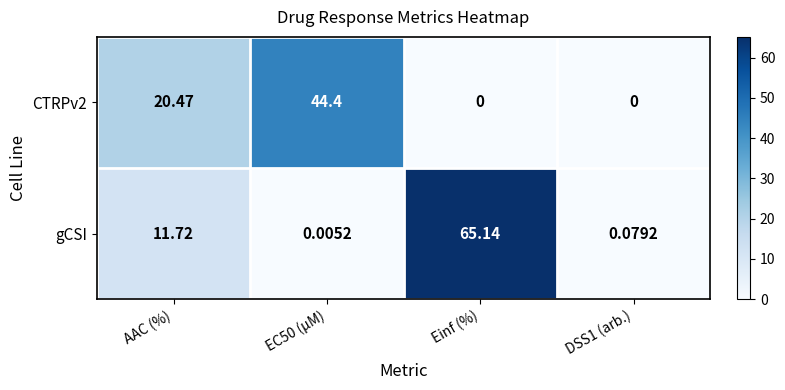

Which series has the widest spread of values?

gCSI